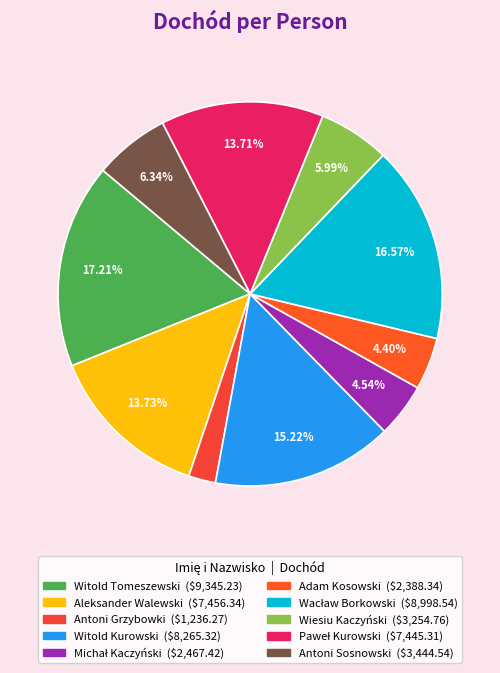

Which slice is the smallest?

Antoni Grzybowki